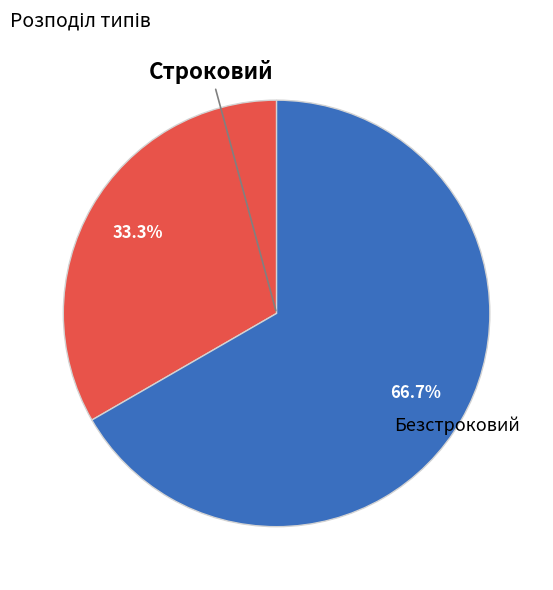

Which category accounts for the majority?

Безстроковий